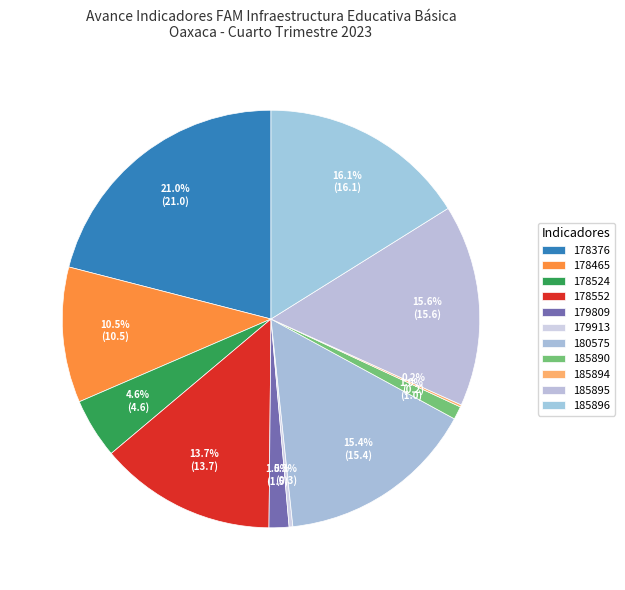

To the nearest percent, what portion does 178465 represent?

10%